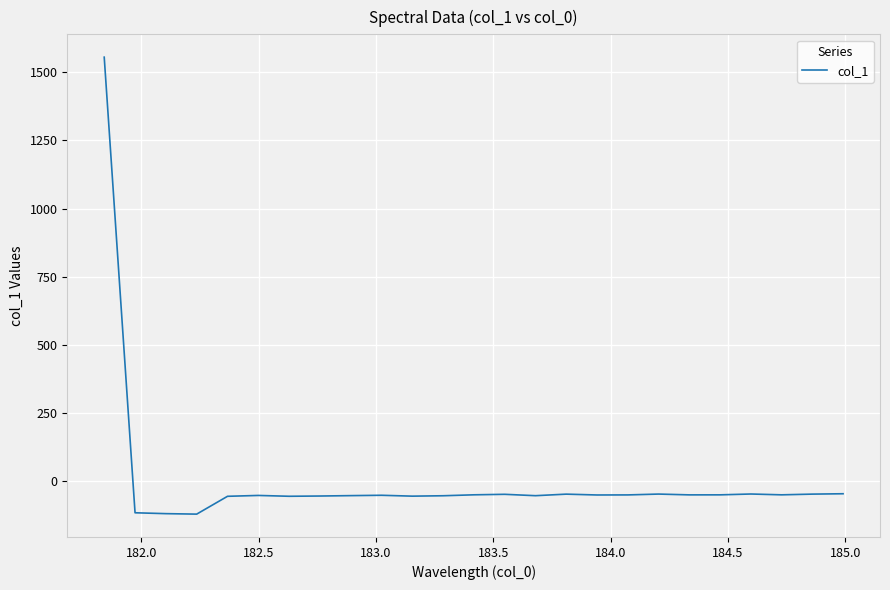

What is the difference between the maximum and minimum values?

1677.0